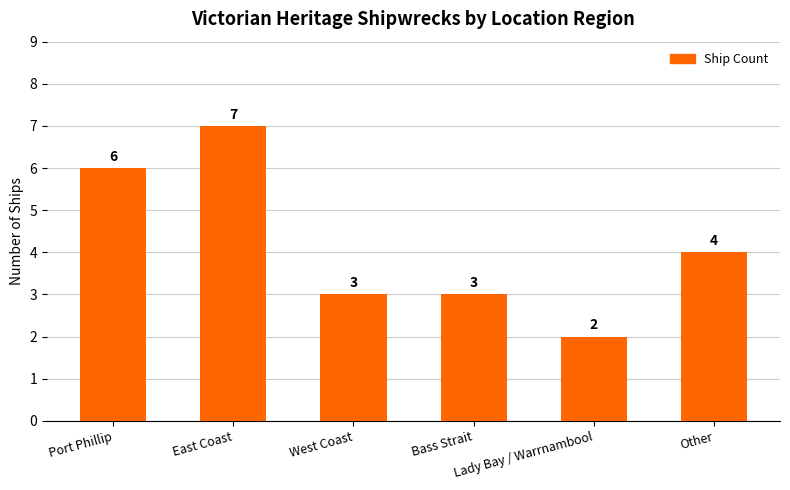

What is the minimum value shown in the chart?

2